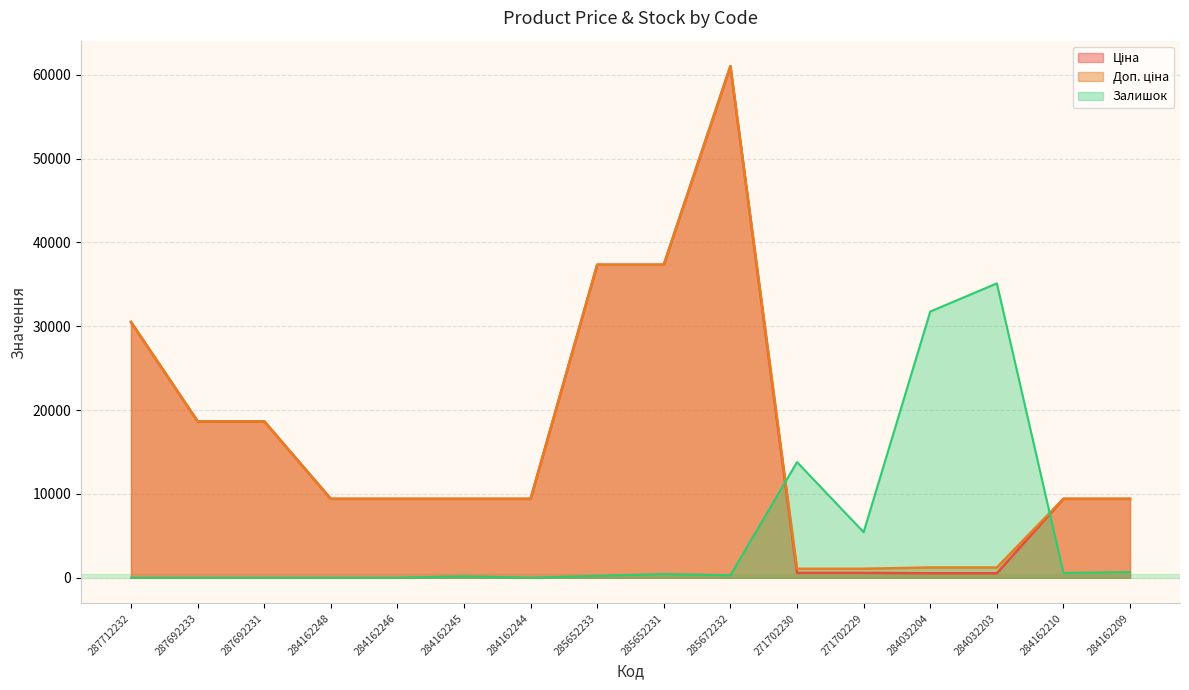

At which category does Доп. ціна reach its first local peak?

285672232